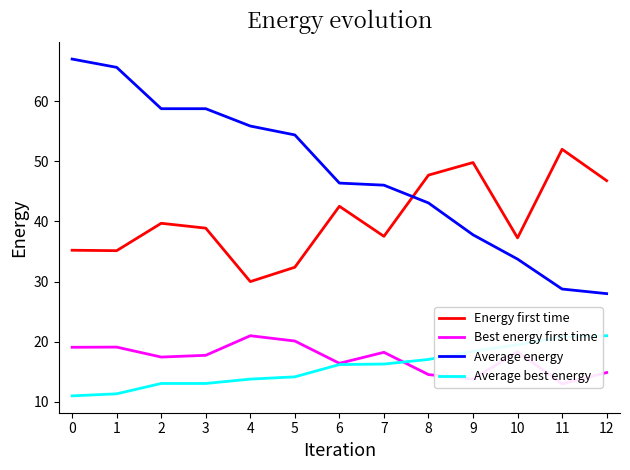

The Average best energy series shows 16.3 at 7. True or false?

True